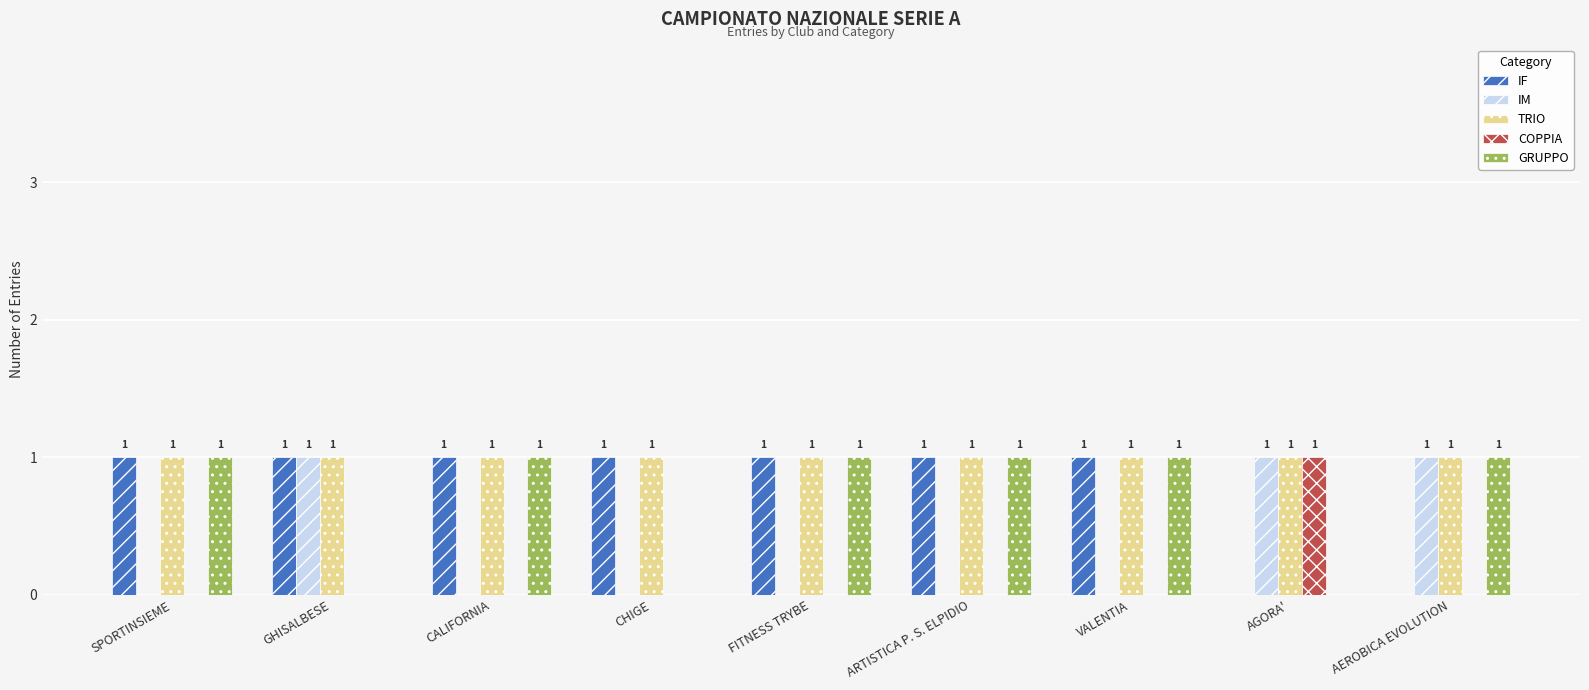

Is it true that IM equals 0 at CHIGE?

True